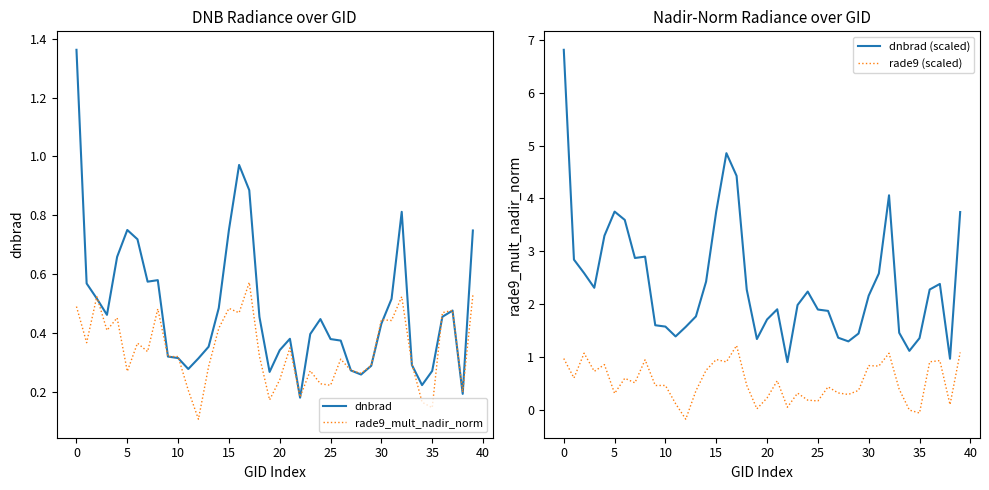

At which category does the chart reach its minimum across all series?

12